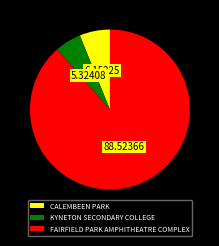

Rank the categories by value from lowest to highest.

KYNETON SECONDARY COLLEGE, CALEMBEEN PARK, FAIRFIELD PARK AMPHITHEATRE COMPLEX